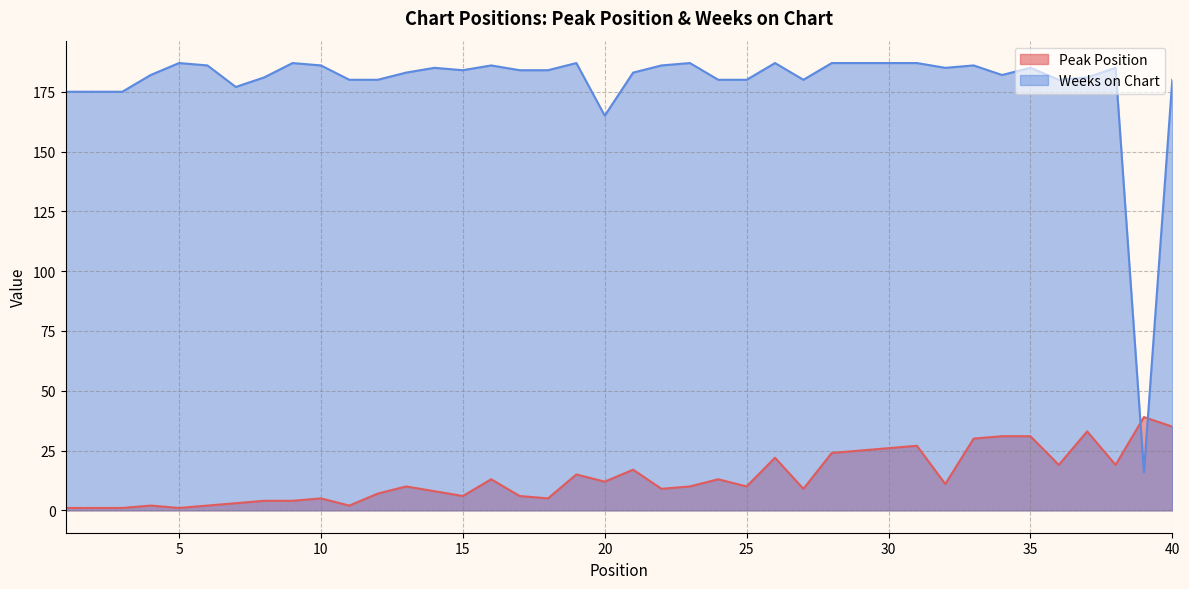

Between which two adjacent categories do Weeks on Chart and Peak Position first intersect?

38 and 39